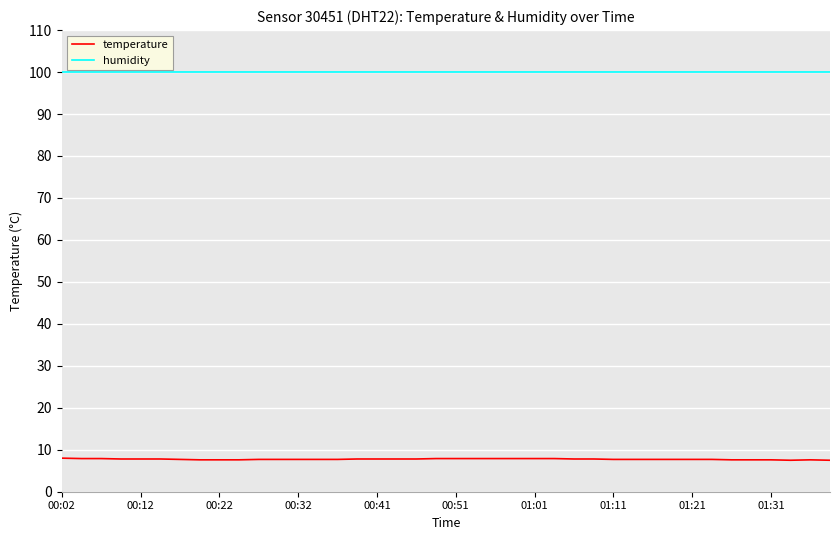

What is the difference between the second highest and minimum values in the temperature series?

0.4